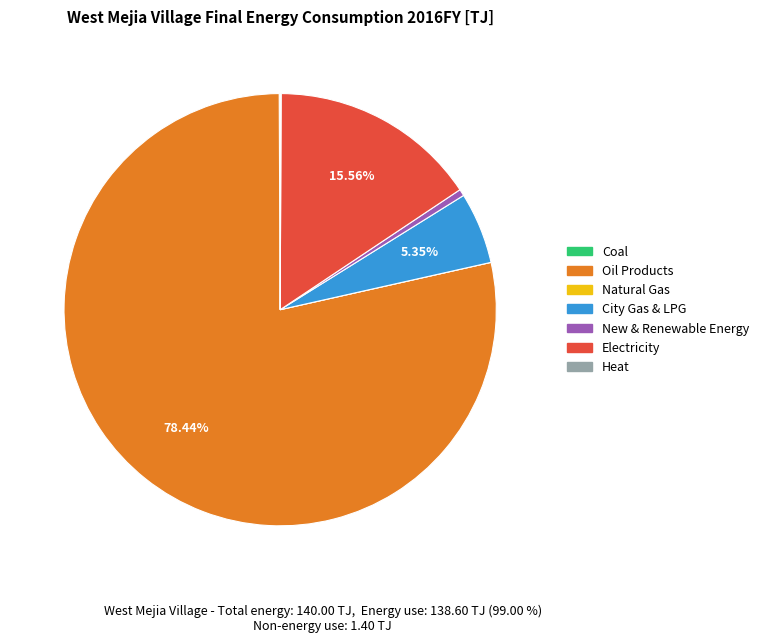

Approximately how many times larger is the value at Oil Products compared to City Gas & LPG?

14.7